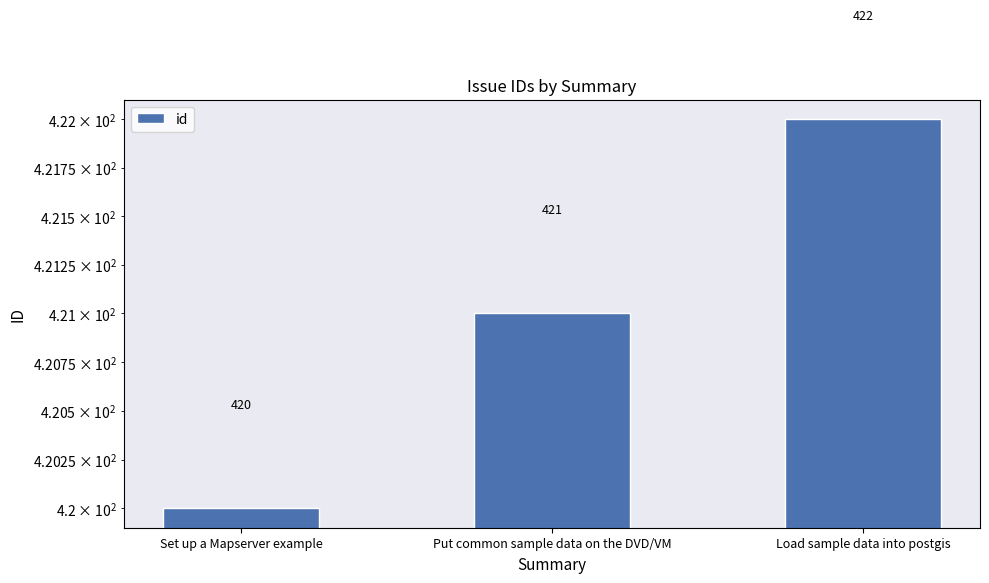

Reading right to left, transcribe all the data shown in this chart.

Load sample data into postgis=422	Put common sample data on the DVD/VM=421	Set up a Mapserver example=420